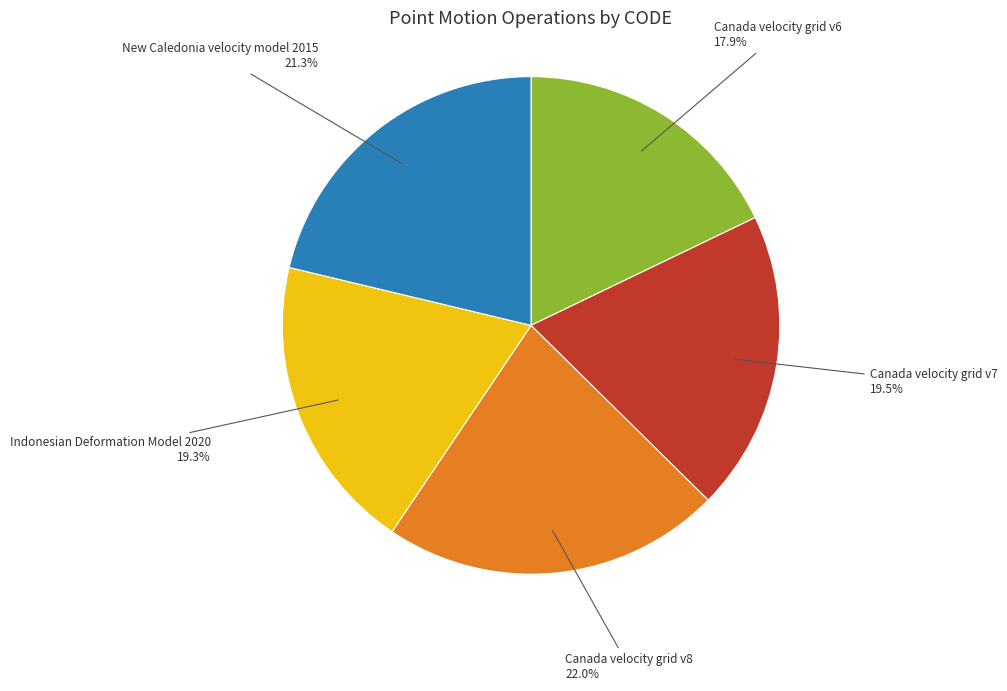

Does any single category account for the majority?

No